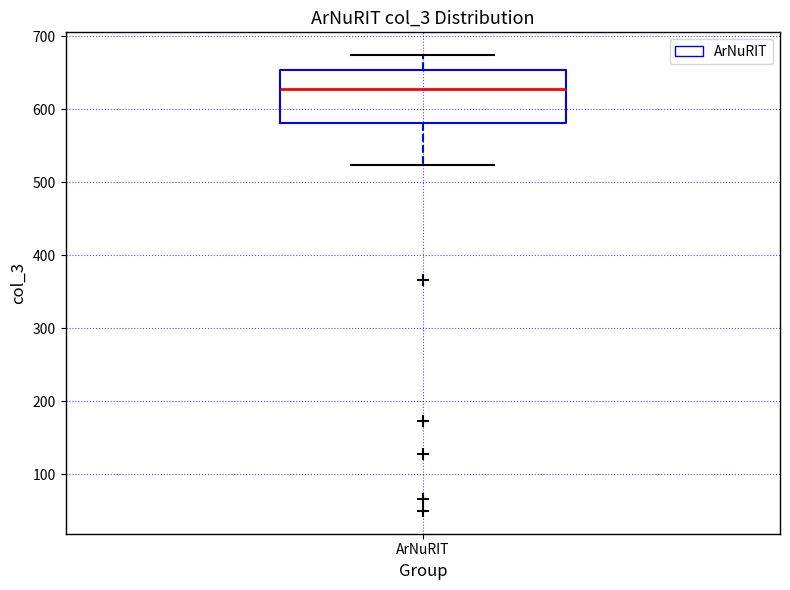

Transcribe this box plot: give where the median line is, the range the box spans, and where the two whiskers end, as read against the y-axis. The values are not printed on the chart, so give them approximately, as read against the axis.

median 630, box 580 to 650, whiskers 520 to 670